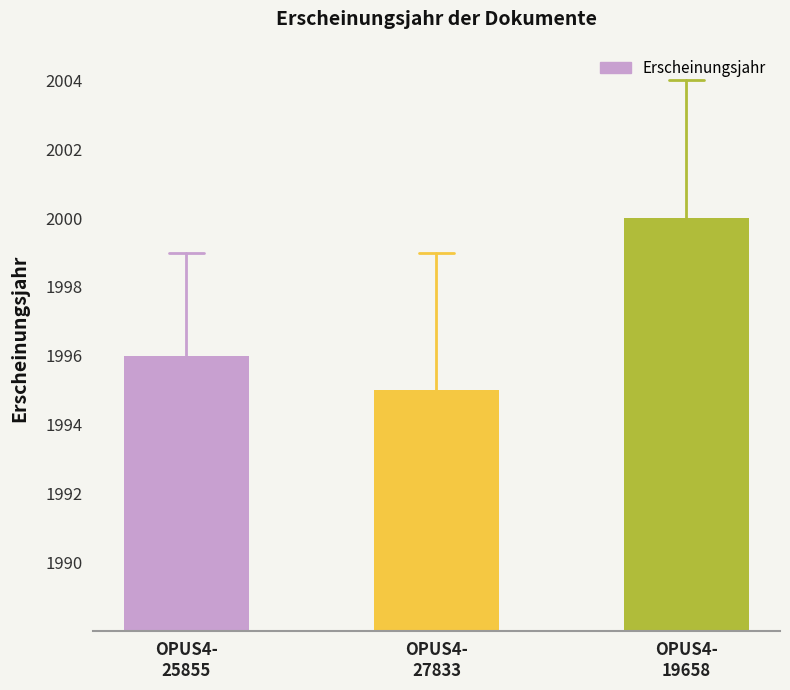

Count the number of categories in the chart.

3